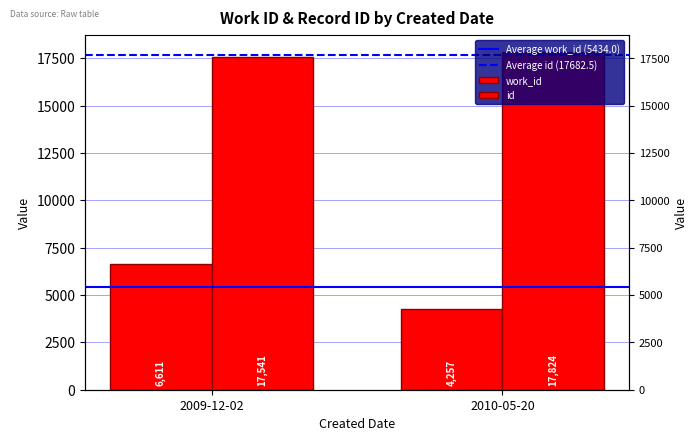

What is the label of the 2nd bar from the right?

2009-12-02